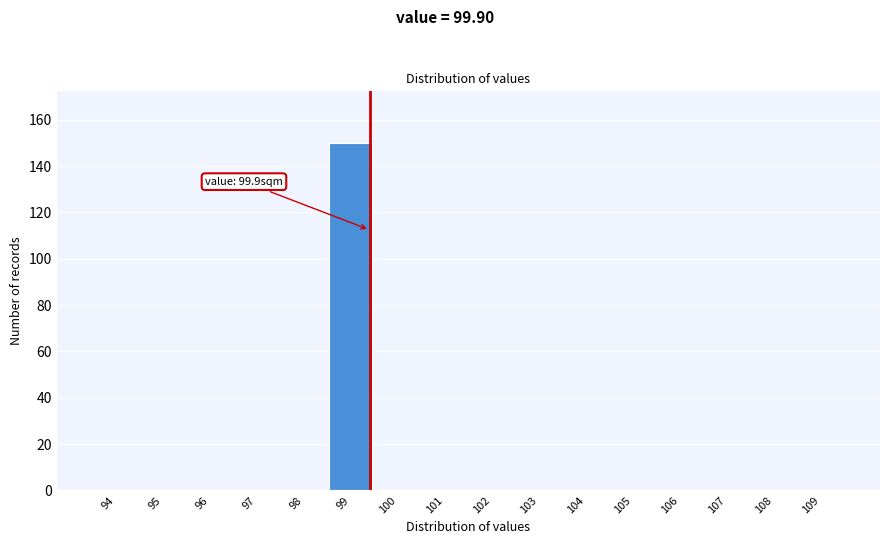

Reading left to right, extract all data points from this chart.

94=0	95=0	96=0	97=0	98=0	99=150	100=0	101=0	102=0	103=0	104=0	105=0	106=0	107=0	108=0	109=0